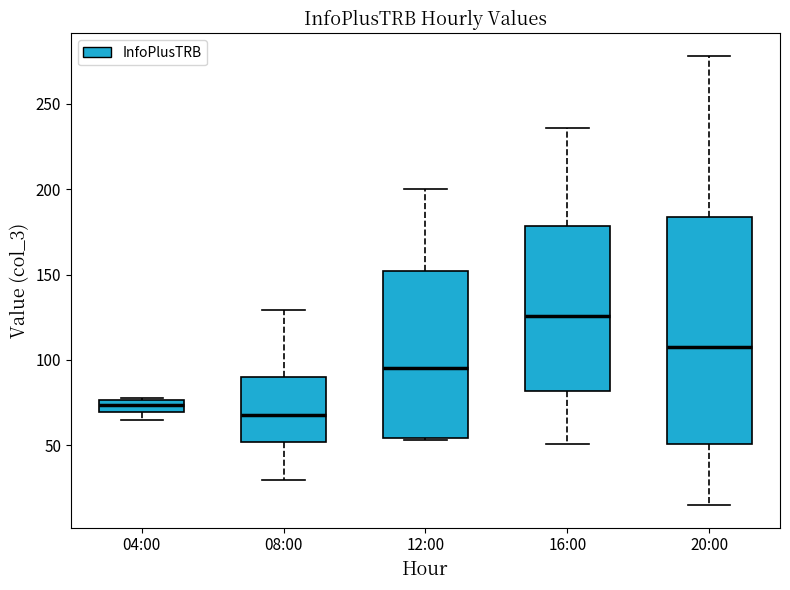

Which box has the lowest median line?

08:00